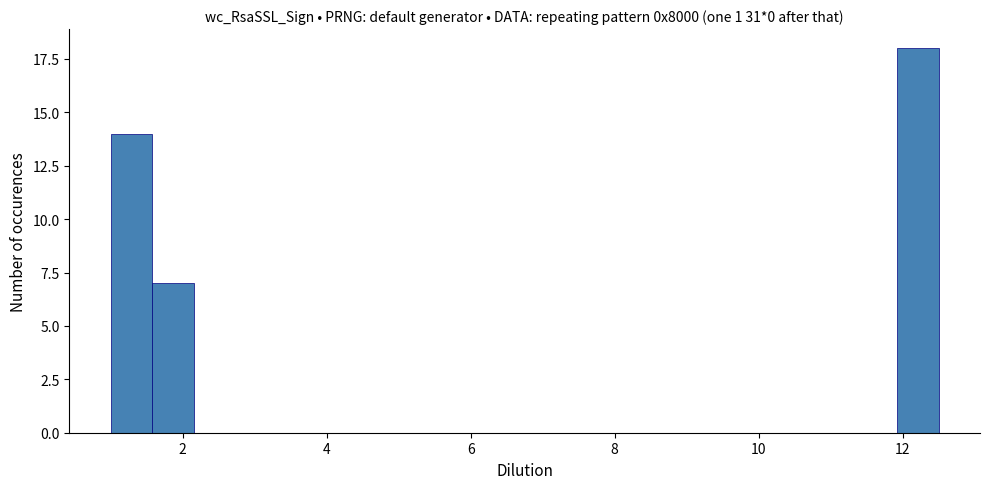

Read against the x-axis, roughly where is the centre of the tallest bar?

12.2